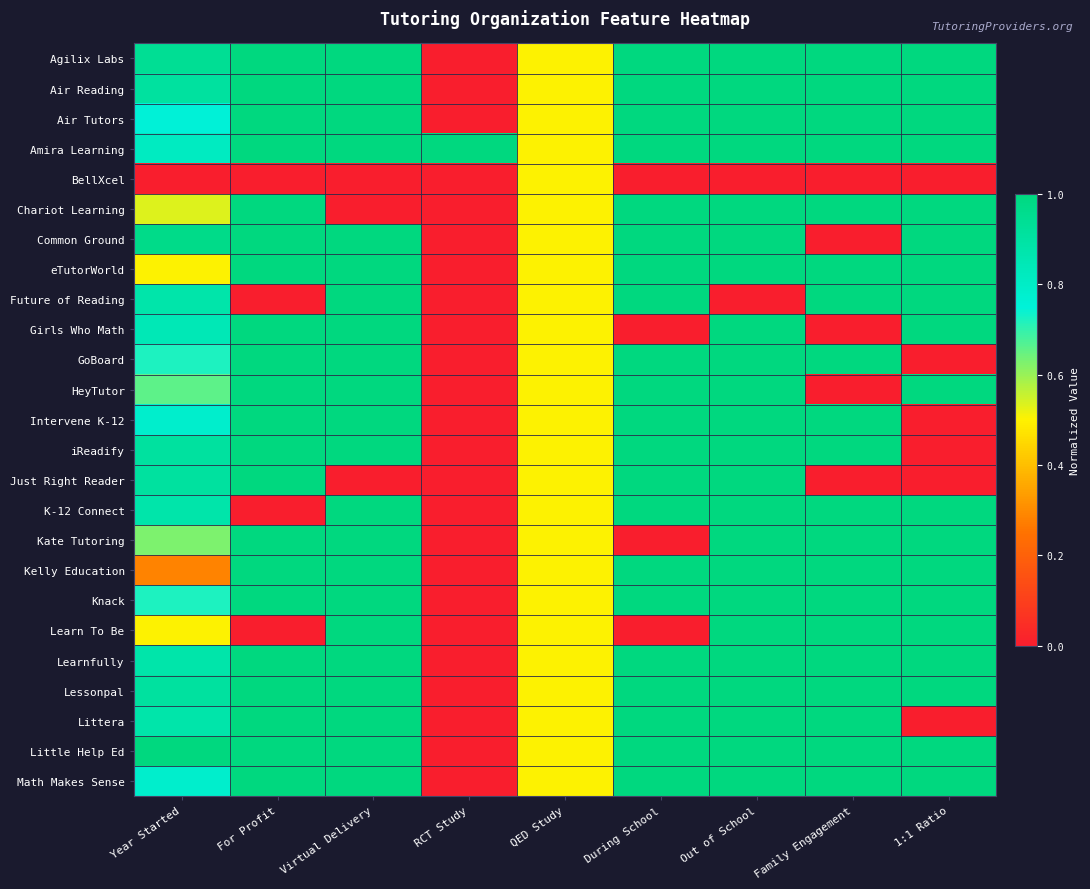

Reading right to left, what are all the values shown in this chart?

Agilix Labs: 1:1 Ratio=1.0	Family Engagement=1.0	Out of School=1.0	During School=1.0	QED Study=0.5	RCT Study=0.0	Virtual Delivery=1.0	For Profit=1.0	Year Started=0.9
Air Reading: 1:1 Ratio=1.0	Family Engagement=1.0	Out of School=1.0	During School=1.0	QED Study=0.5	RCT Study=0.0	Virtual Delivery=1.0	For Profit=1.0	Year Started=0.9
Air Tutors: 1:1 Ratio=1.0	Family Engagement=1.0	Out of School=1.0	During School=1.0	QED Study=0.5	RCT Study=0.0	Virtual Delivery=1.0	For Profit=1.0	Year Started=0.8
Amira Learning: 1:1 Ratio=1.0	Family Engagement=1.0	Out of School=1.0	During School=1.0	QED Study=0.5	RCT Study=1.0	Virtual Delivery=1.0	For Profit=1.0	Year Started=0.8
BellXcel: 1:1 Ratio=0.0	Family Engagement=0.0	Out of School=0.0	During School=0.0	QED Study=0.5	RCT Study=0.0	Virtual Delivery=0.0	For Profit=0.0	Year Started=0.0
Chariot Learning: 1:1 Ratio=1.0	Family Engagement=1.0	Out of School=1.0	During School=1.0	QED Study=0.5	RCT Study=0.0	Virtual Delivery=0.0	For Profit=1.0	Year Started=0.5
Common Ground: 1:1 Ratio=1.0	Family Engagement=0.0	Out of School=1.0	During School=1.0	QED Study=0.5	RCT Study=0.0	Virtual Delivery=1.0	For Profit=1.0	Year Started=1.0
eTutorWorld: 1:1 Ratio=1.0	Family Engagement=1.0	Out of School=1.0	During School=1.0	QED Study=0.5	RCT Study=0.0	Virtual Delivery=1.0	For Profit=1.0	Year Started=0.5
Future of Reading: 1:1 Ratio=1.0	Family Engagement=1.0	Out of School=0.0	During School=1.0	QED Study=0.5	RCT Study=0.0	Virtual Delivery=1.0	For Profit=0.0	Year Started=0.9
Girls Who Math: 1:1 Ratio=1.0	Family Engagement=0.0	Out of School=1.0	During School=0.0	QED Study=0.5	RCT Study=0.0	Virtual Delivery=1.0	For Profit=1.0	Year Started=0.8
GoBoard: 1:1 Ratio=0.0	Family Engagement=1.0	Out of School=1.0	During School=1.0	QED Study=0.5	RCT Study=0.0	Virtual Delivery=1.0	For Profit=1.0	Year Started=0.7
HeyTutor: 1:1 Ratio=1.0	Family Engagement=0.0	Out of School=1.0	During School=1.0	QED Study=0.5	RCT Study=0.0	Virtual Delivery=1.0	For Profit=1.0	Year Started=0.7
Intervene K-12: 1:1 Ratio=0.0	Family Engagement=1.0	Out of School=1.0	During School=1.0	QED Study=0.5	RCT Study=0.0	Virtual Delivery=1.0	For Profit=1.0	Year Started=0.8
iReadify: 1:1 Ratio=0.0	Family Engagement=1.0	Out of School=1.0	During School=1.0	QED Study=0.5	RCT Study=0.0	Virtual Delivery=1.0	For Profit=1.0	Year Started=0.9
Just Right Reader: 1:1 Ratio=0.0	Family Engagement=0.0	Out of School=1.0	During School=1.0	QED Study=0.5	RCT Study=0.0	Virtual Delivery=0.0	For Profit=1.0	Year Started=0.9
K-12 Connect: 1:1 Ratio=1.0	Family Engagement=1.0	Out of School=1.0	During School=1.0	QED Study=0.5	RCT Study=0.0	Virtual Delivery=1.0	For Profit=0.0	Year Started=0.9
Kate Tutoring: 1:1 Ratio=1.0	Family Engagement=1.0	Out of School=1.0	During School=0.0	QED Study=0.5	RCT Study=0.0	Virtual Delivery=1.0	For Profit=1.0	Year Started=0.6
Kelly Education: 1:1 Ratio=1.0	Family Engagement=1.0	Out of School=1.0	During School=1.0	QED Study=0.5	RCT Study=0.0	Virtual Delivery=1.0	For Profit=1.0	Year Started=0.3
Knack: 1:1 Ratio=1.0	Family Engagement=1.0	Out of School=1.0	During School=1.0	QED Study=0.5	RCT Study=0.0	Virtual Delivery=1.0	For Profit=1.0	Year Started=0.7
Learn To Be: 1:1 Ratio=1.0	Family Engagement=1.0	Out of School=1.0	During School=0.0	QED Study=0.5	RCT Study=0.0	Virtual Delivery=1.0	For Profit=0.0	Year Started=0.5
Learnfully: 1:1 Ratio=1.0	Family Engagement=1.0	Out of School=1.0	During School=1.0	QED Study=0.5	RCT Study=0.0	Virtual Delivery=1.0	For Profit=1.0	Year Started=0.9
Lessonpal: 1:1 Ratio=1.0	Family Engagement=1.0	Out of School=1.0	During School=1.0	QED Study=0.5	RCT Study=0.0	Virtual Delivery=1.0	For Profit=1.0	Year Started=0.9
Littera: 1:1 Ratio=0.0	Family Engagement=1.0	Out of School=1.0	During School=1.0	QED Study=0.5	RCT Study=0.0	Virtual Delivery=1.0	For Profit=1.0	Year Started=0.9
Little Help Ed: 1:1 Ratio=1.0	Family Engagement=1.0	Out of School=1.0	During School=1.0	QED Study=0.5	RCT Study=0.0	Virtual Delivery=1.0	For Profit=1.0	Year Started=1.0
Math Makes Sense: 1:1 Ratio=1.0	Family Engagement=1.0	Out of School=1.0	During School=1.0	QED Study=0.5	RCT Study=0.0	Virtual Delivery=1.0	For Profit=1.0	Year Started=0.8